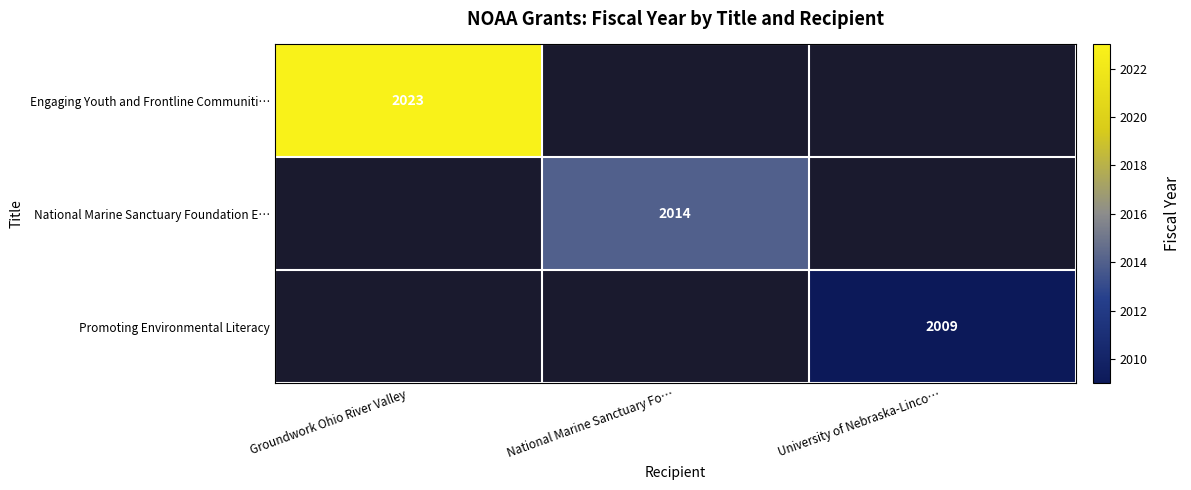

Is the value of National Marine Sanctuary Foundation E… at Groundwork Ohio River Valley greater than the value of Engaging Youth and Frontline Communiti… at Groundwork Ohio River Valley?

No